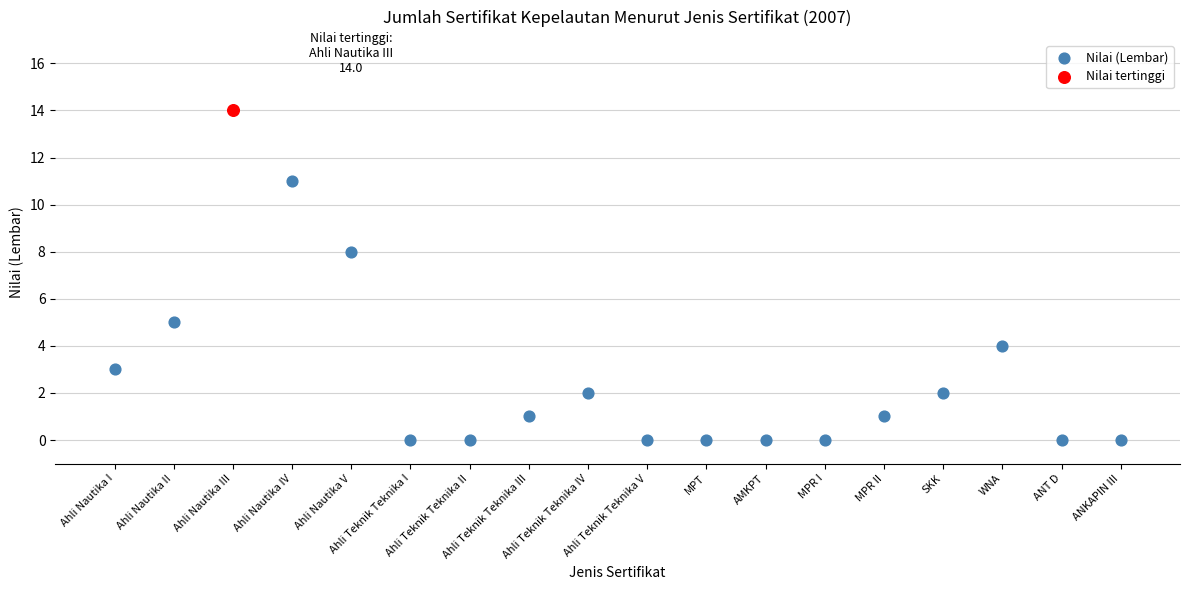

What are all the series names shown in the legend?

Nilai (Lembar), Nilai tertinggi